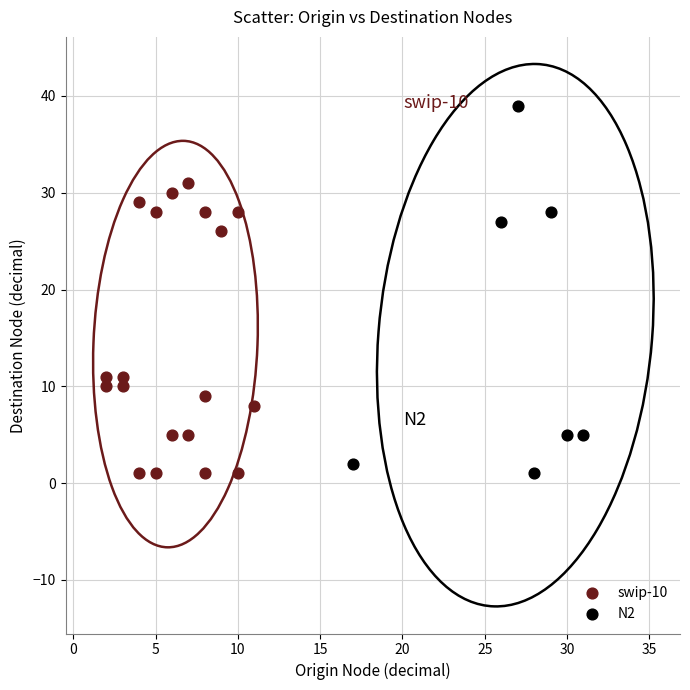

Which series has the widest spread of Y values?

N2